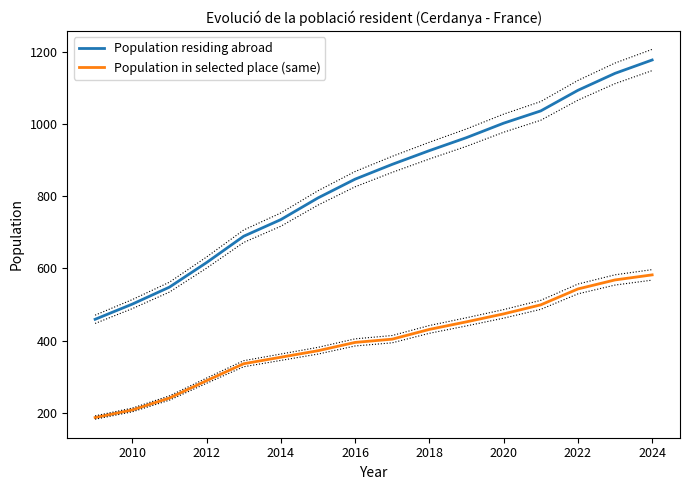

True or false: Population in selected place (same) and Population residing abroad cross at least once.

False